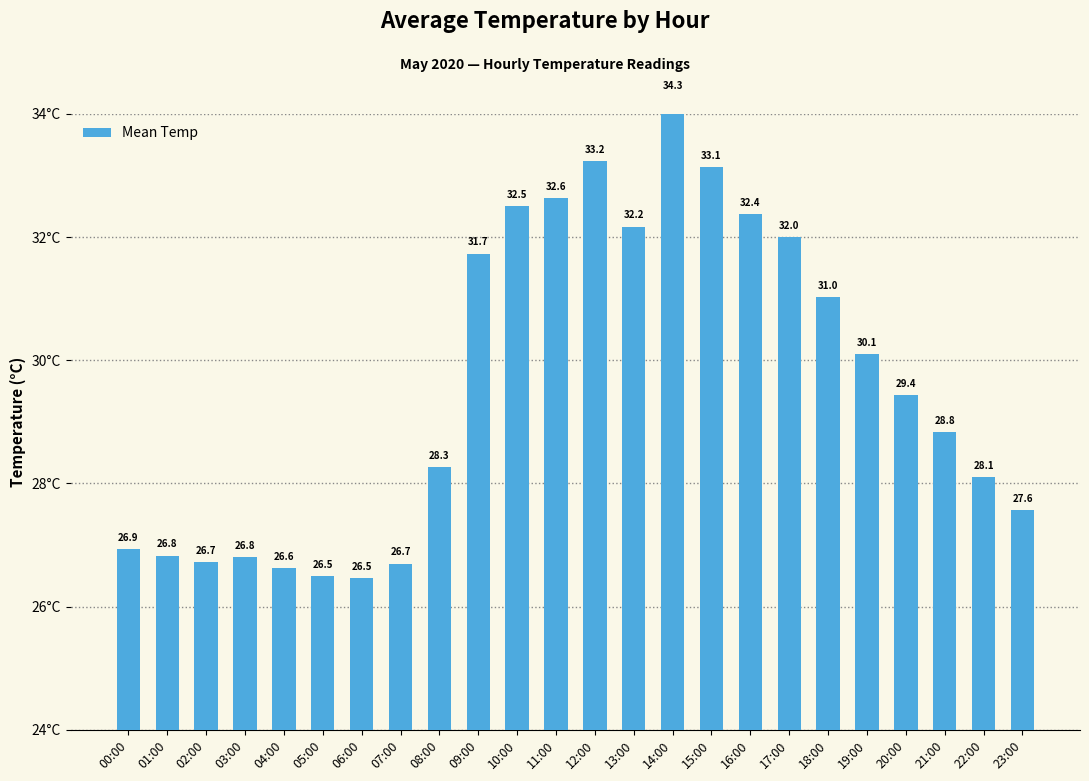

What is the change in value from 06:00 to 19:00?

+3.6